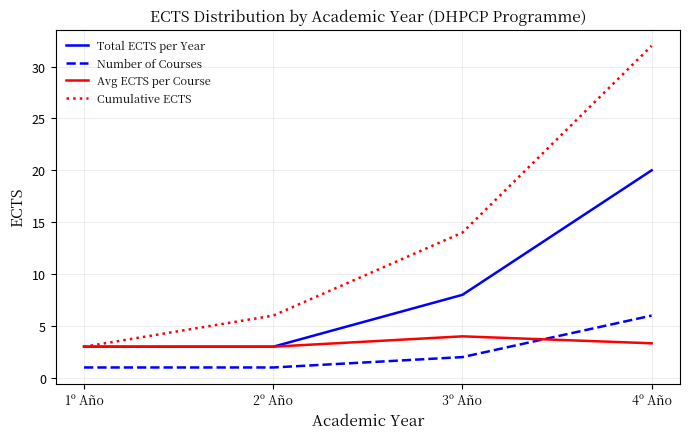

What is the total value across all series at 4º Año?

61.3